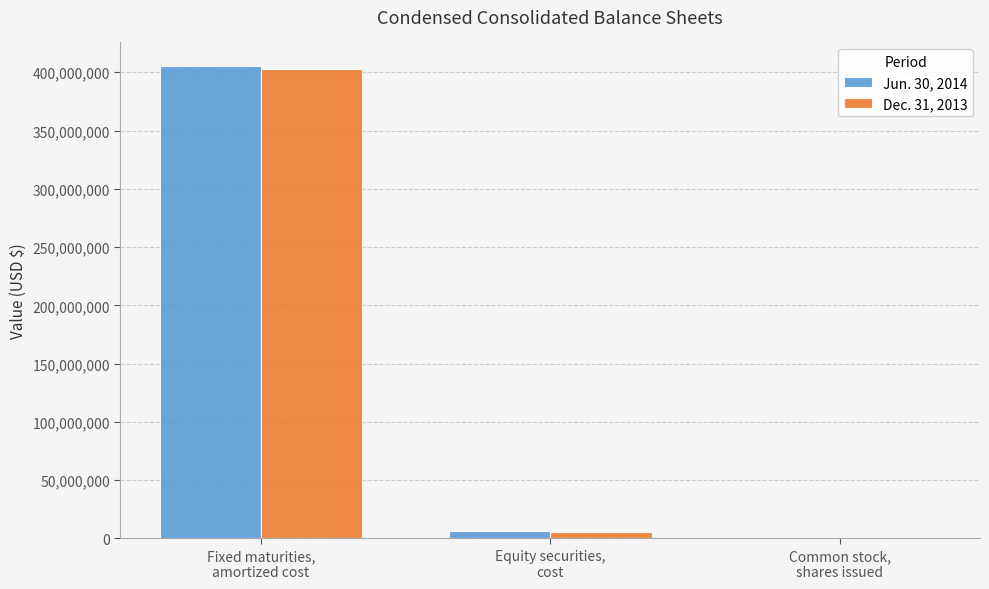

What is the maximum value shown in the chart?

405328455